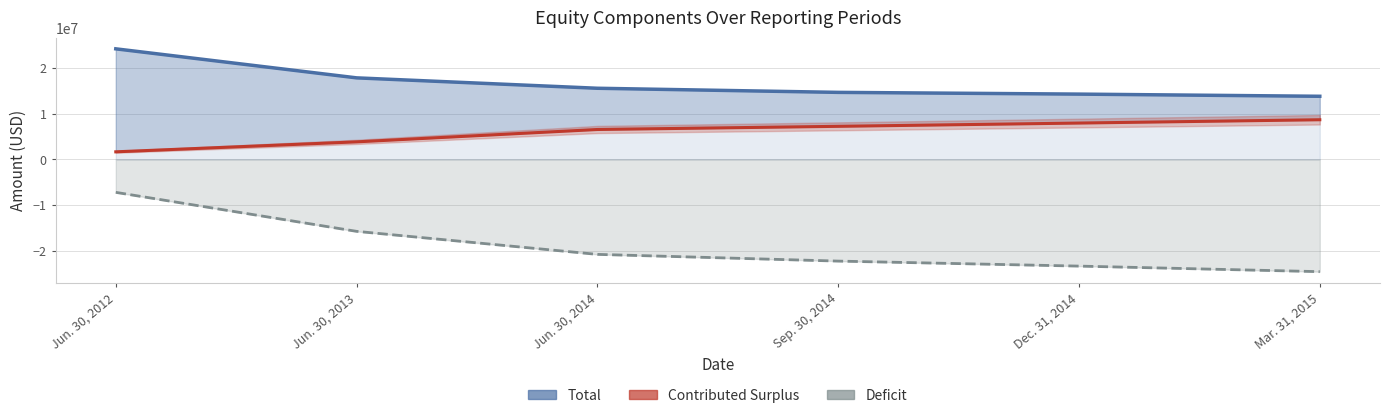

Rank the categories by Contributed Surplus value from highest to lowest.

Mar. 31, 2015, Dec. 31, 2014, Sep. 30, 2014, Jun. 30, 2014, Jun. 30, 2013, Jun. 30, 2012